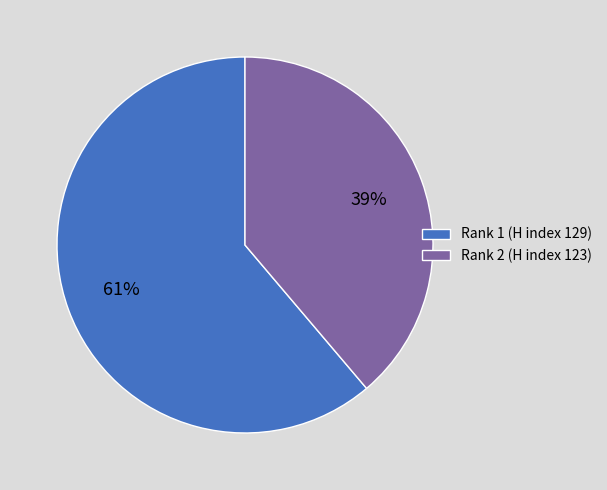

The Rank 2 slice represents 39% of the pie. True or false?

True